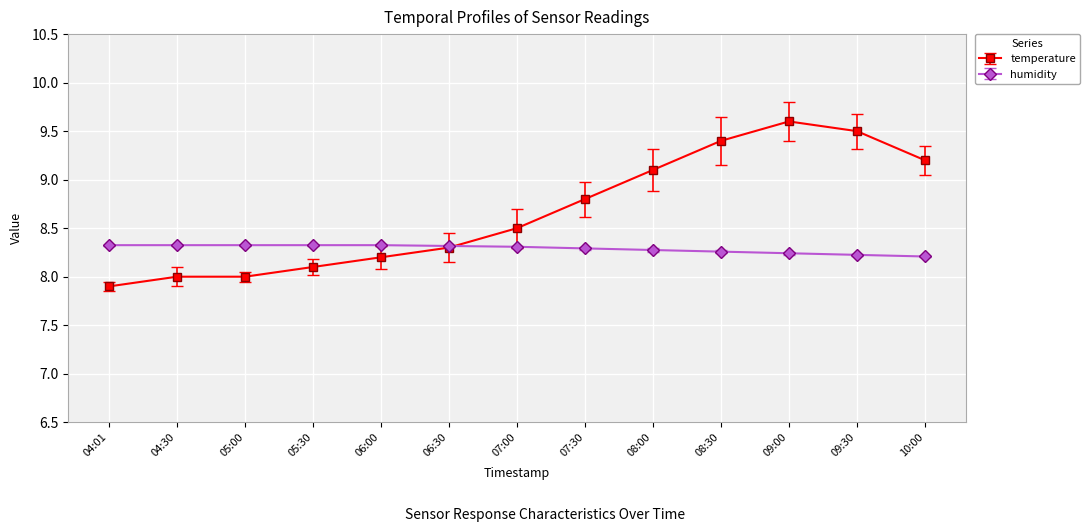

What is the highest value of the temperature series?

9.6